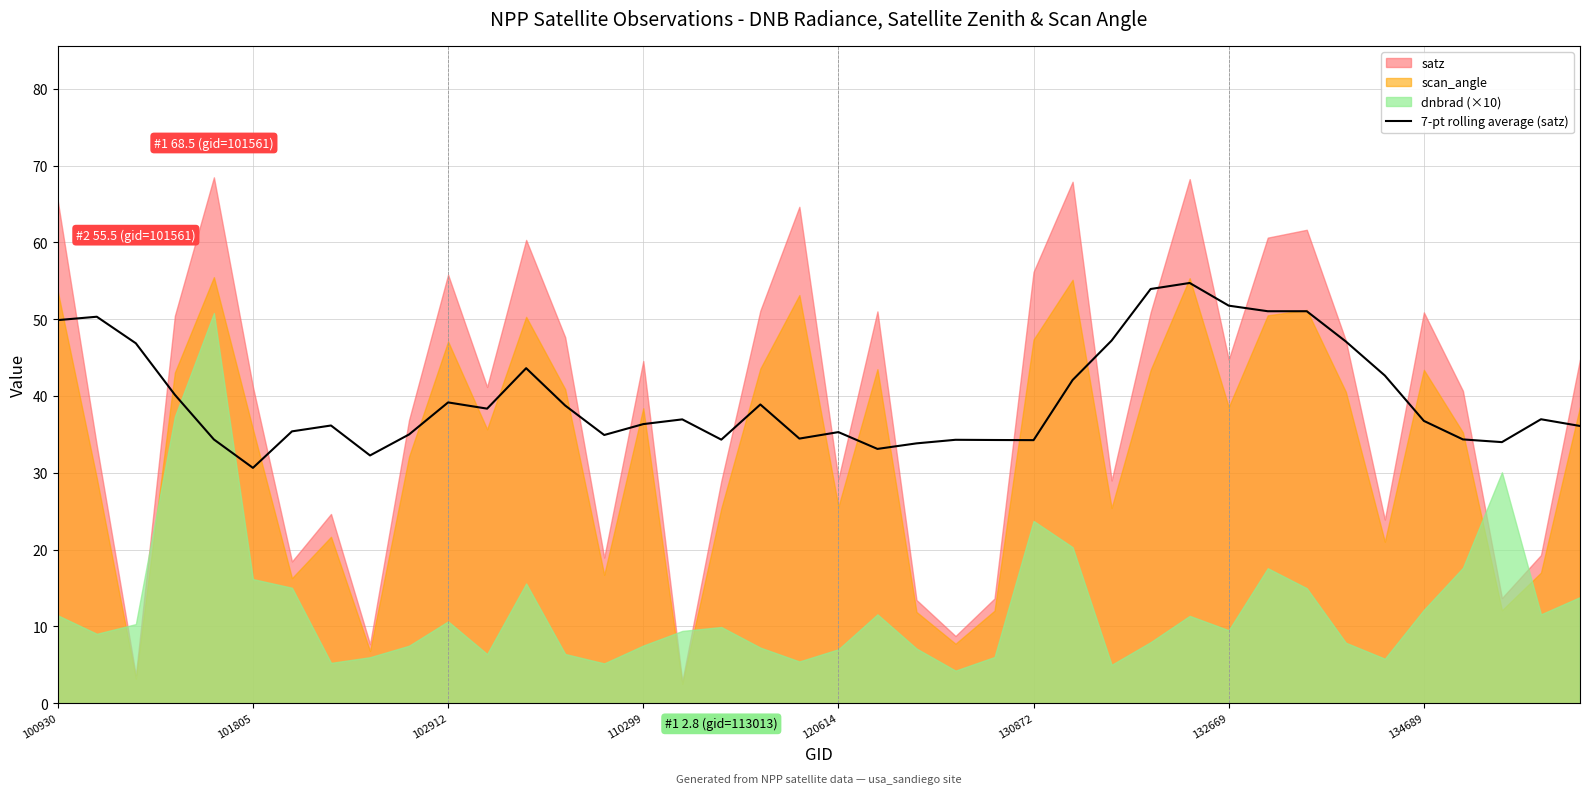

How many data points does each series have?

40